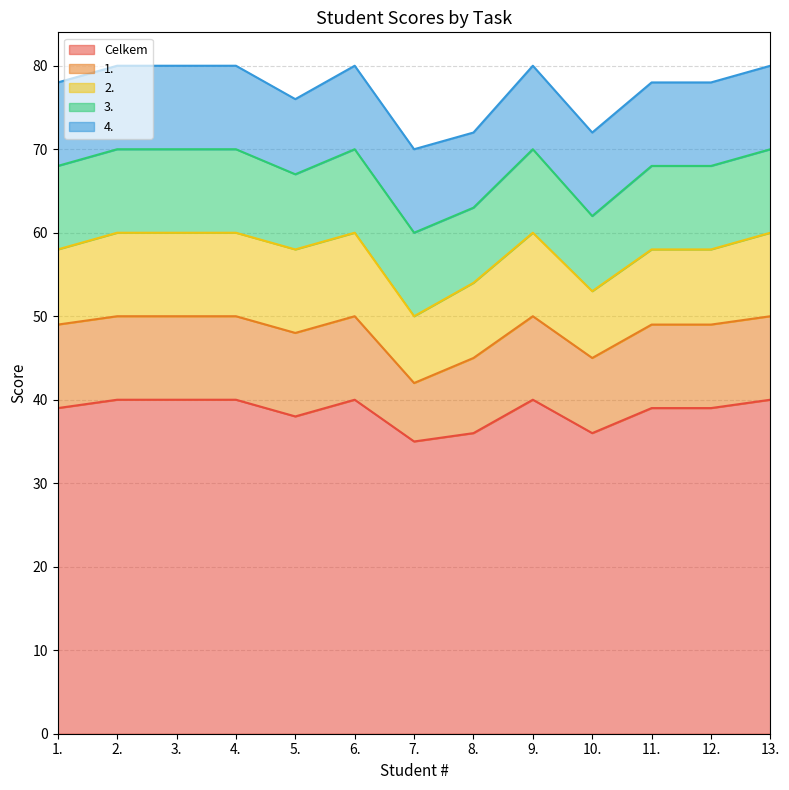

Reading right to left, list all the values displayed in this chart.

Celkem: 40	39	39	36	40	36	35	40	38	40	40	40	39
1.: 10	10	10	9	10	9	7	10	10	10	10	10	10
2.: 10	9	9	8	10	9	8	10	10	10	10	10	9
3.: 10	10	10	9	10	9	10	10	9	10	10	10	10
4.: 10	10	10	10	10	9	10	10	9	10	10	10	10